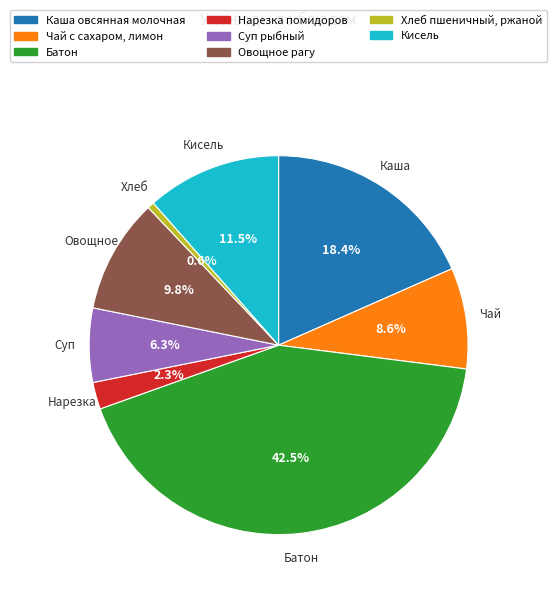

Approximately how many times larger is the value at Нарезка помидоров compared to Кисель?

0.2